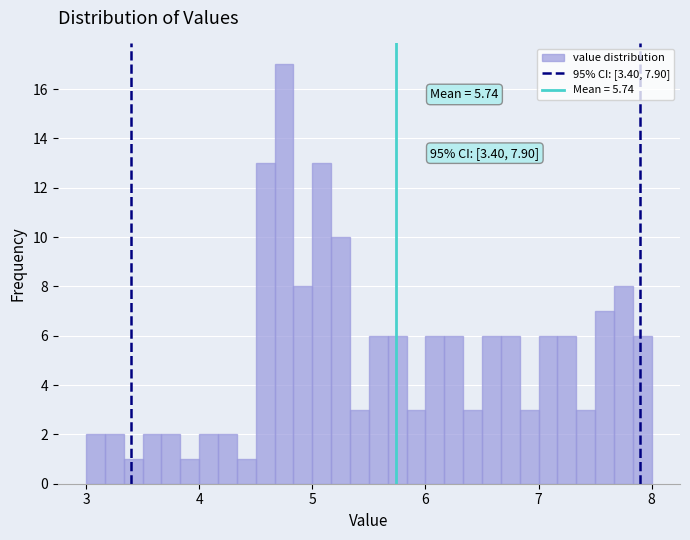

Around what value on the x-axis is the tallest bar? Give the approximate position of its centre, as read against the axis.

4.8